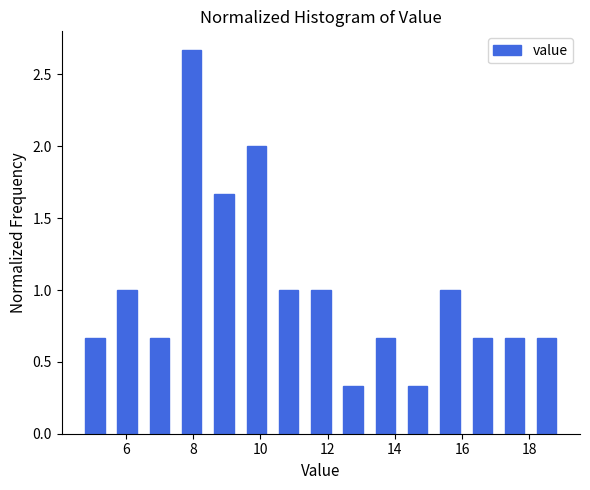

How tall is the bar that spans 11.32 to 12.28 on the x-axis? Neither the bar edges nor the heights are printed on the chart, so give them approximately, as read against the axes.

1.00